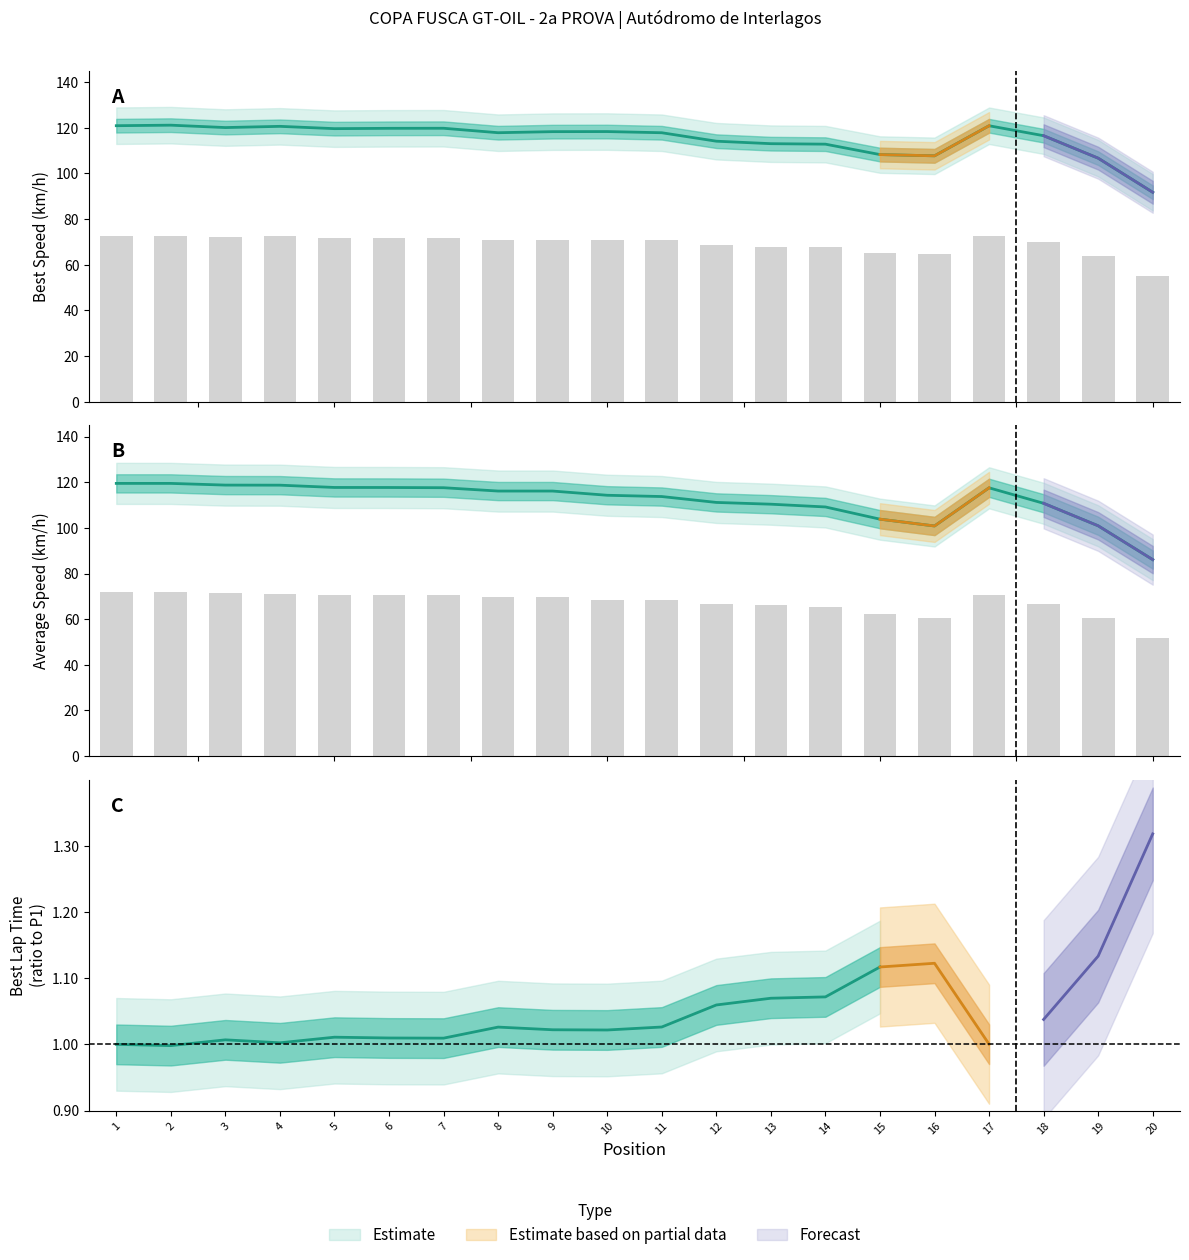

Is the value of Average Speed at 2 greater than the value of Best Speed at 19?

Yes